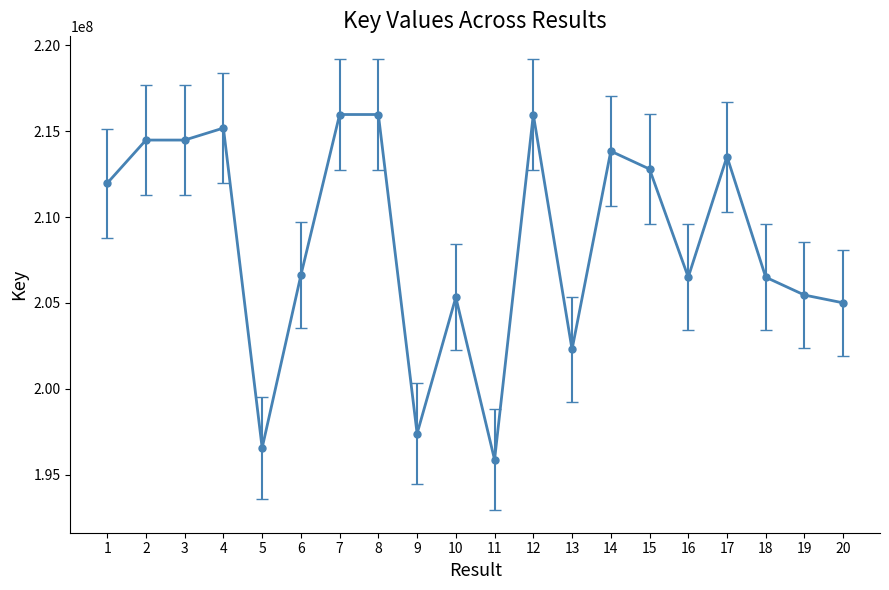

What is the value of the 20th point from the left?

205001999